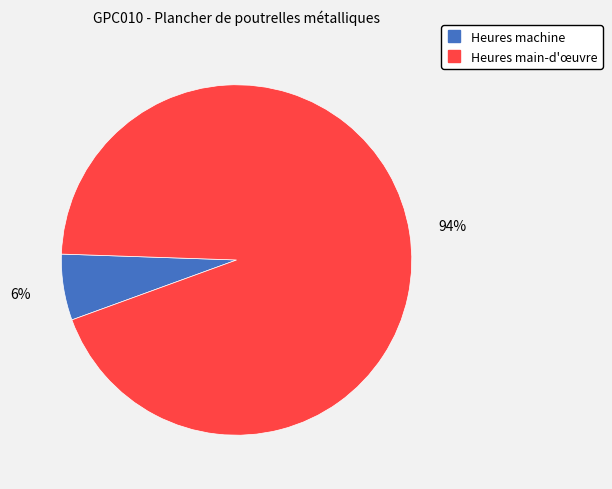

To the nearest percent, what is the difference between the largest and smallest slice percentages?

88%